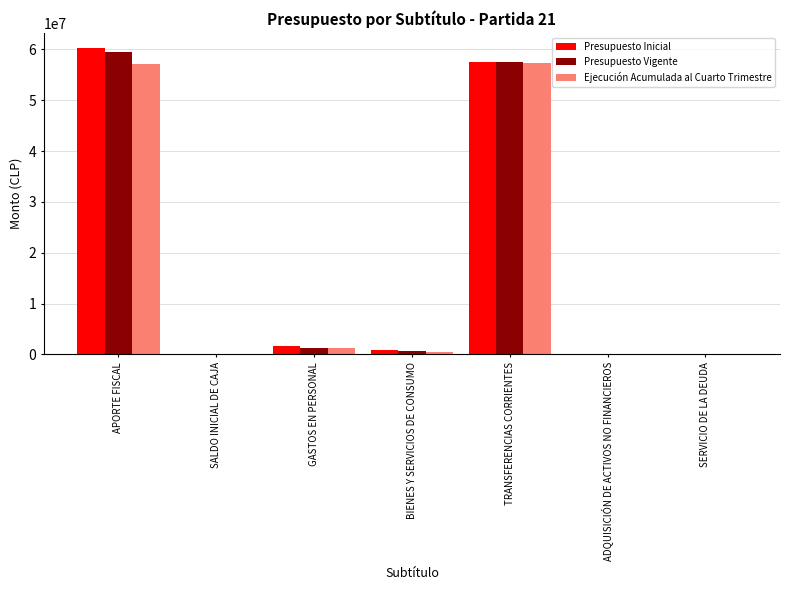

At which label does Presupuesto Inicial first exceed 921805?

APORTE FISCAL